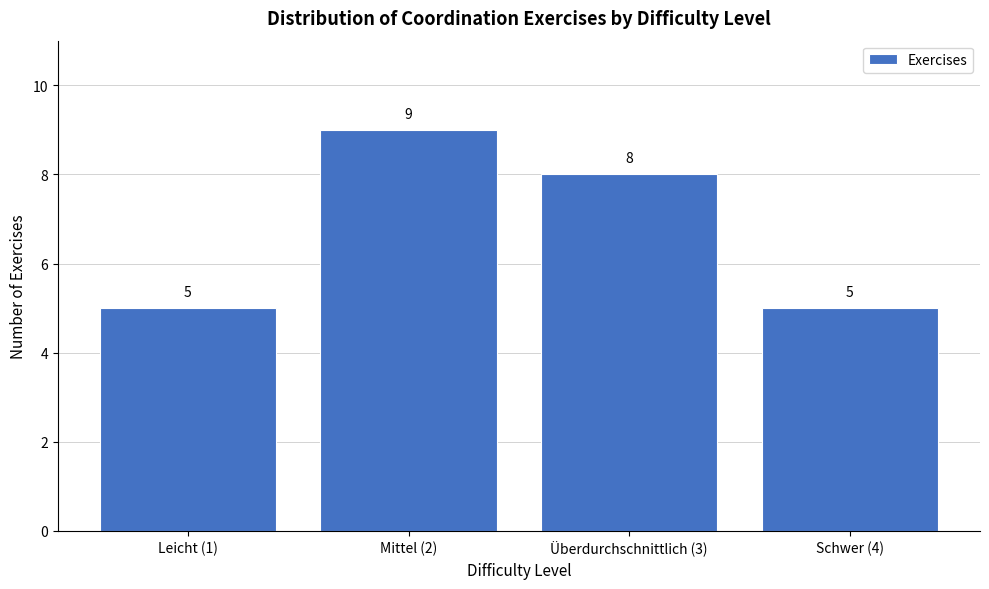

Reading right to left, extract all data points from this chart.

Schwer (4)=5	Überdurchschnittlich (3)=8	Mittel (2)=9	Leicht (1)=5